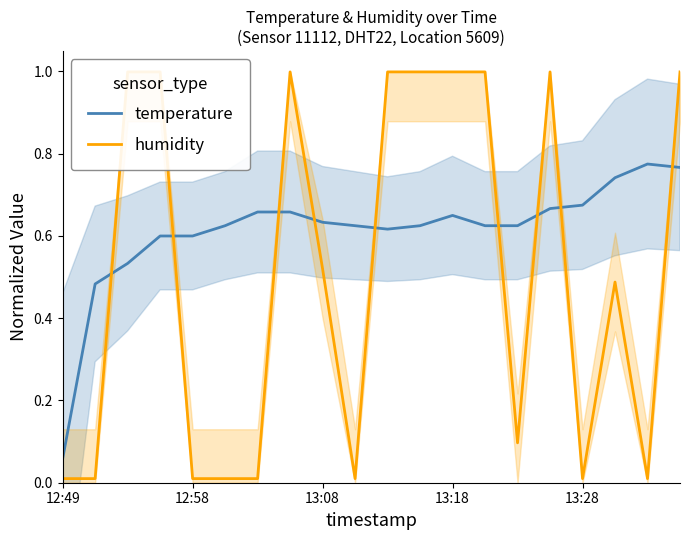

Where is temperature nearest to the value 0?

12:49